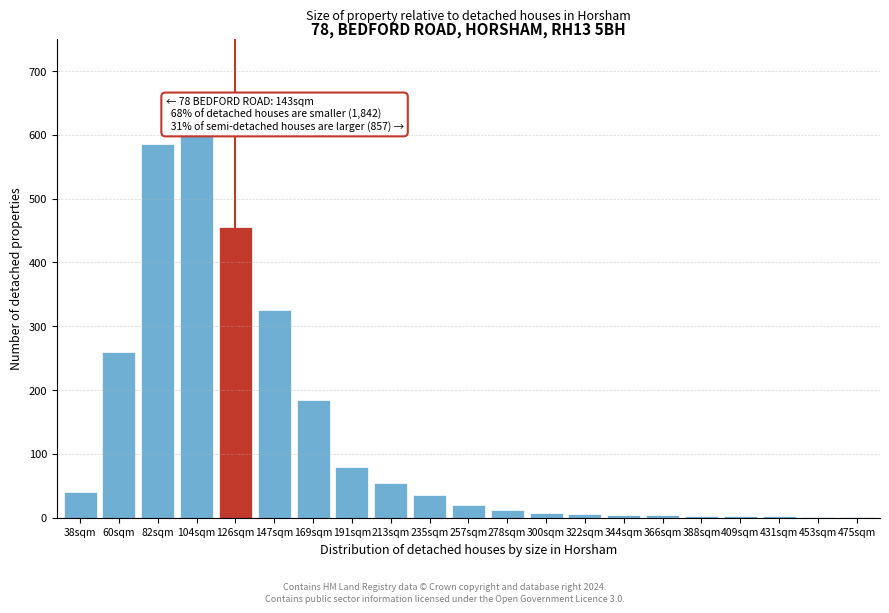

What is the sum of all values?

2684